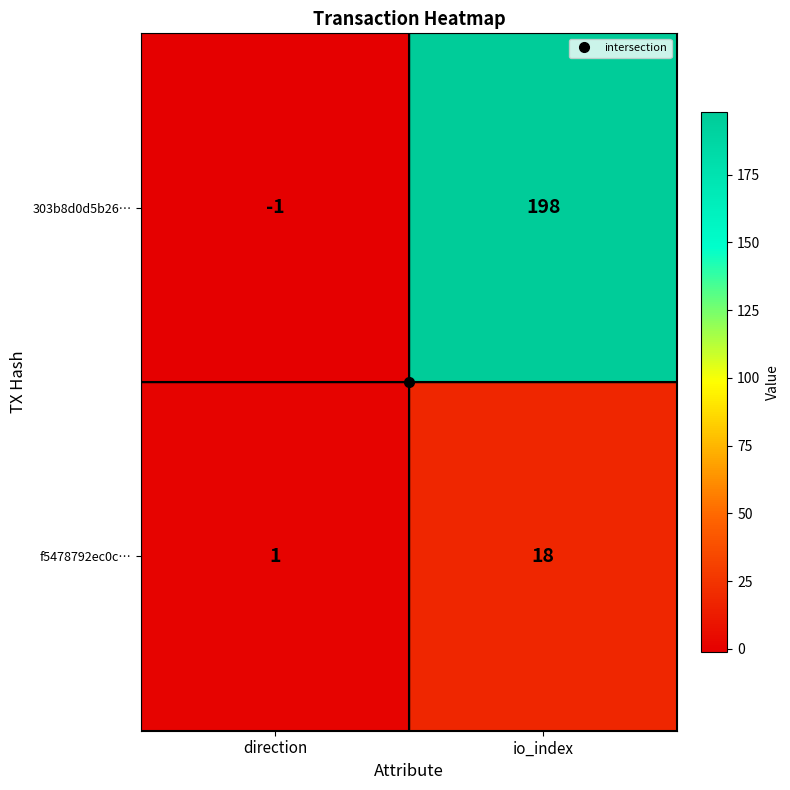

Where is 303b8d0d5b26… nearest to the value 98?

direction